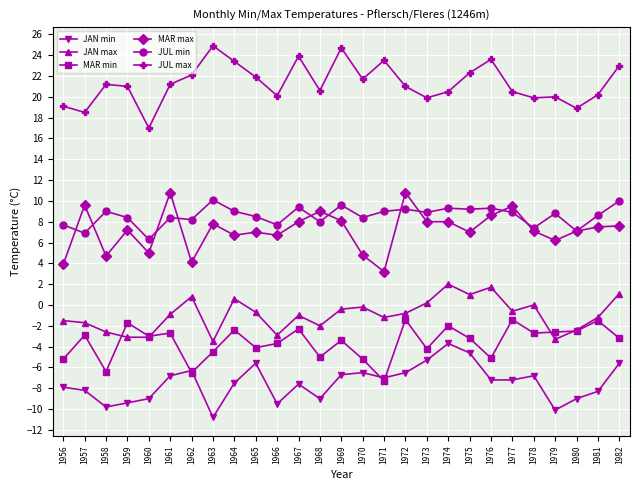

True or false: MAR min has more than 0 interior local peaks.

True